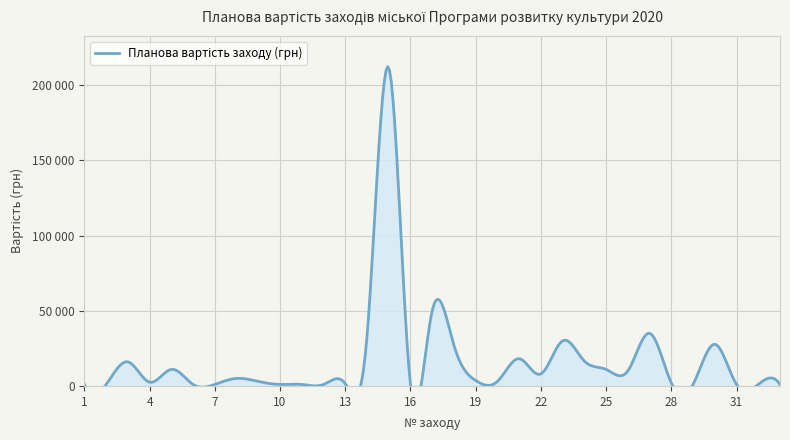

Rank the categories by value from highest to lowest.

15, 17, 27, 14, 23, 30, 18, 21, 24, 3, 5, 25, 26, 22, 8, 19, 9, 20, 4, 28, 13, 1, 2, 6, 7, 10, 11, 12, 16, 29, 31, 32, 33